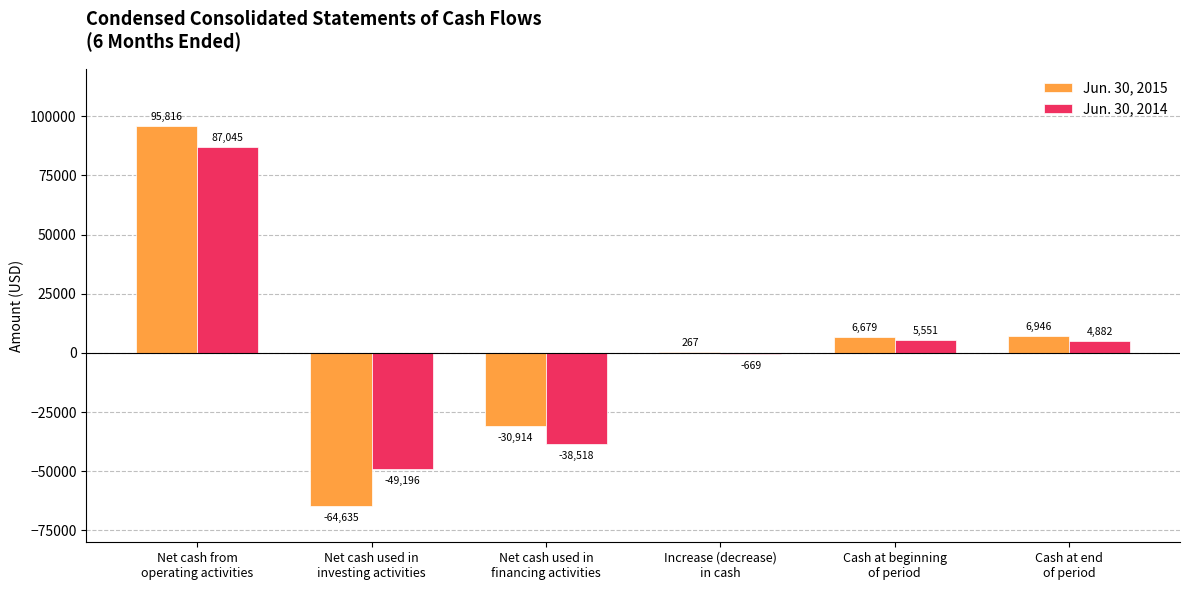

How many positive values does the Jun. 30, 2015 series have?

4